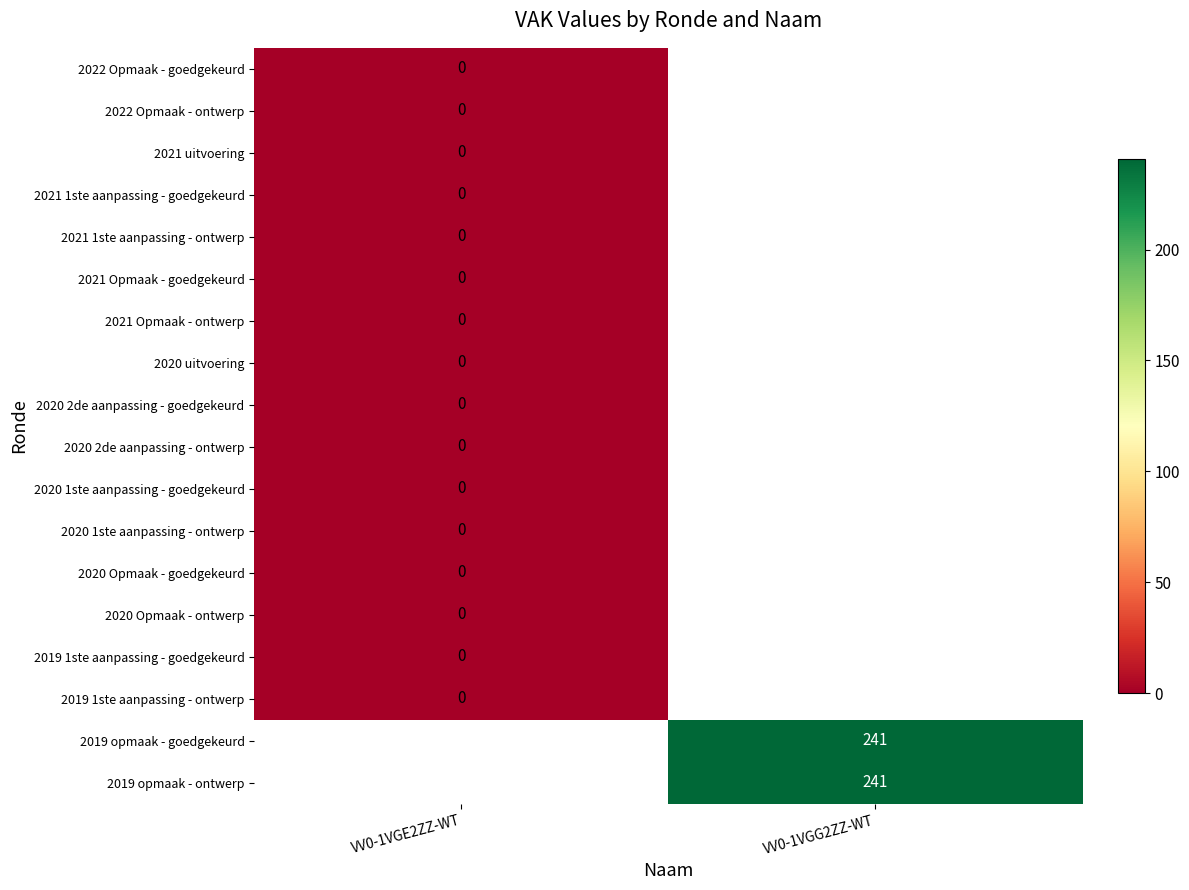

Which label corresponds to the largest value in the chart?

VV0-1VGG2ZZ-WT